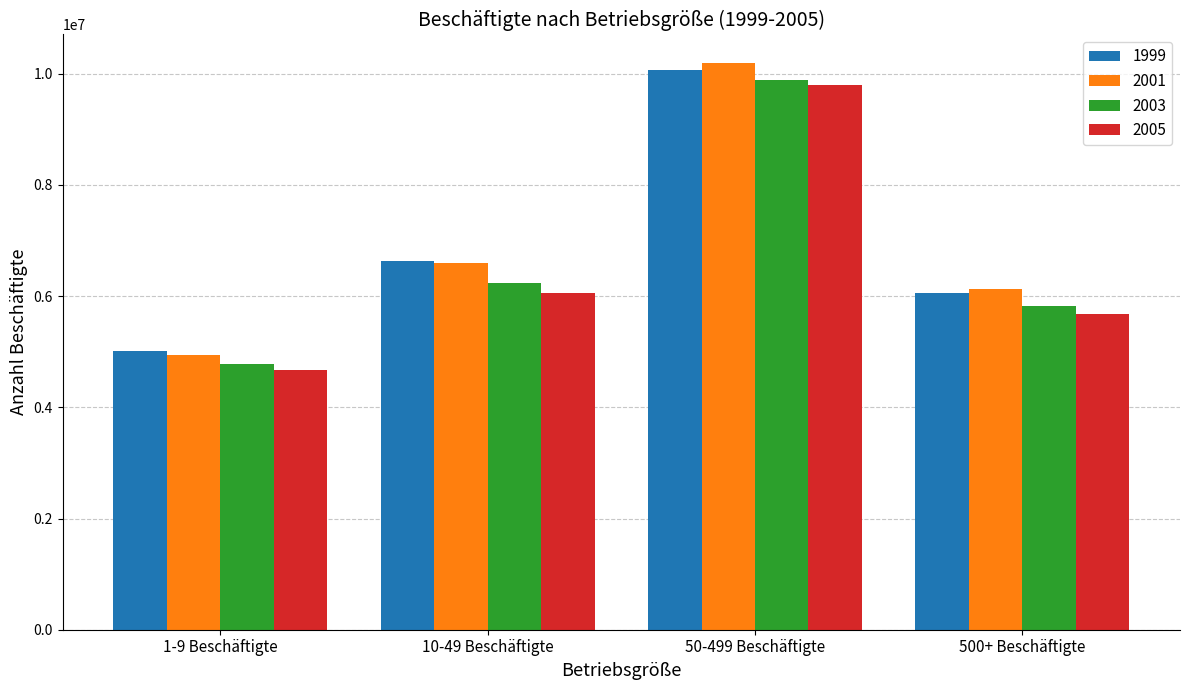

Which series has the largest range (max minus min)?

2001